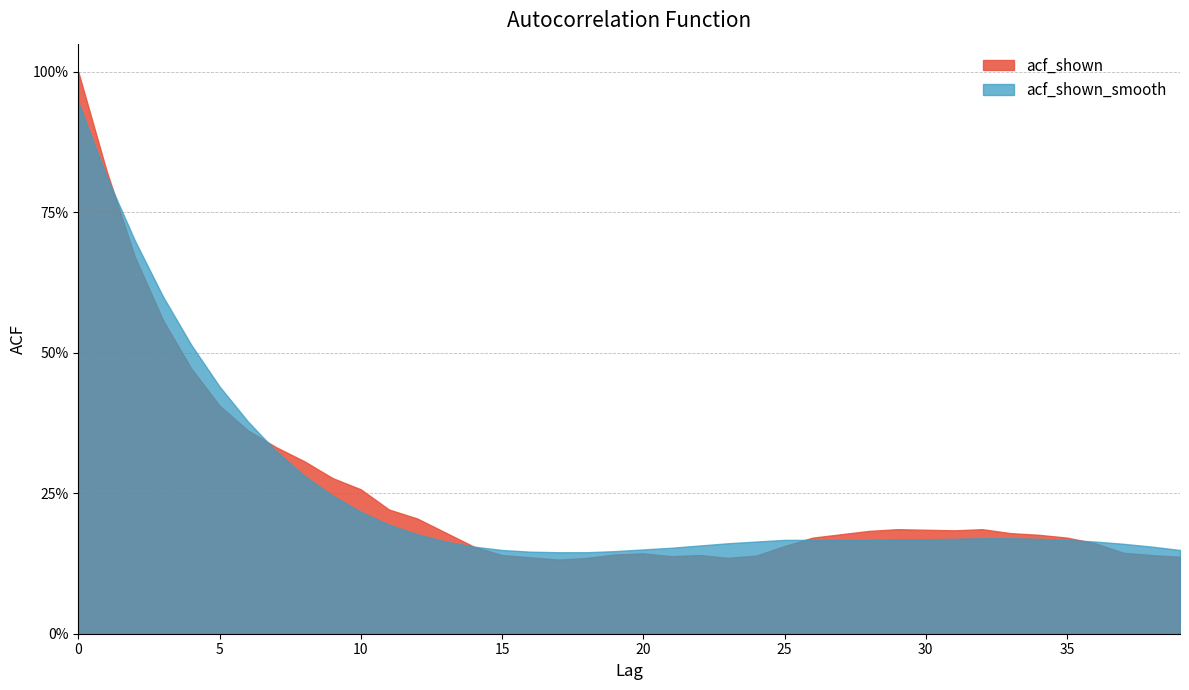

Rank the series by their average value, from lowest to highest.

acf_shown, acf_shown_smooth